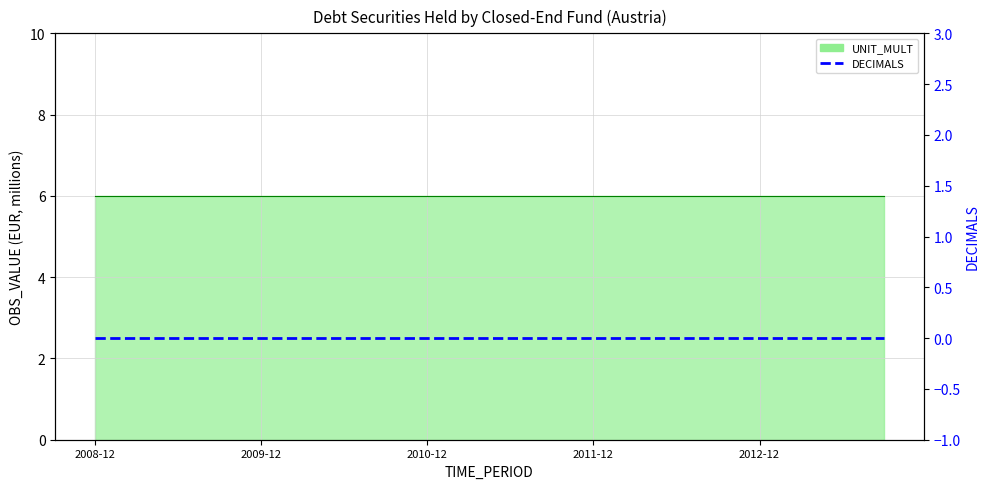

At which category does the chart reach its peak across all series?

2008-12